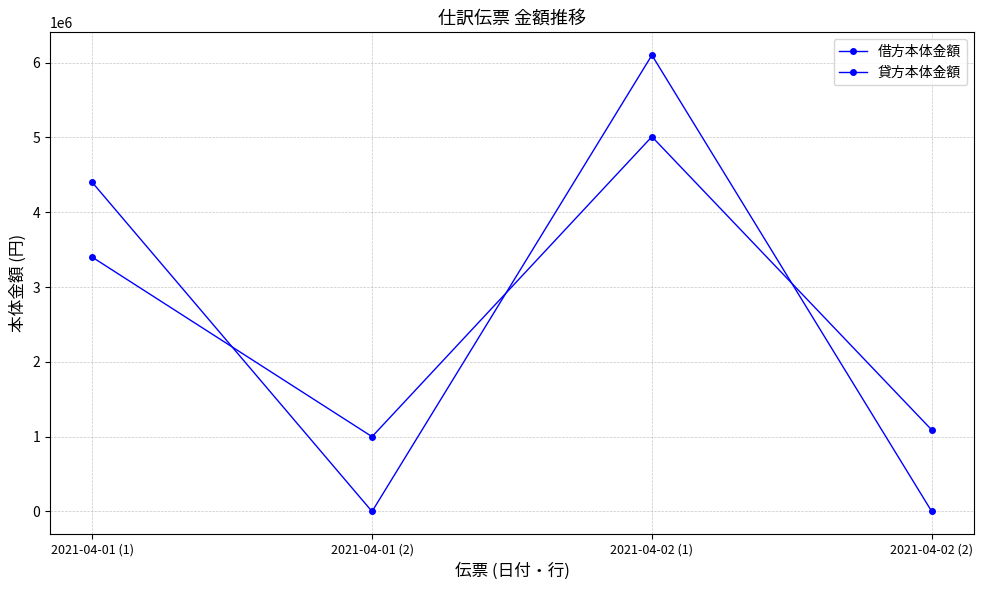

Rank the categories by 借方本体金額 value from lowest to highest.

2021-04-01 (2), 2021-04-02 (2), 2021-04-01 (1), 2021-04-02 (1)